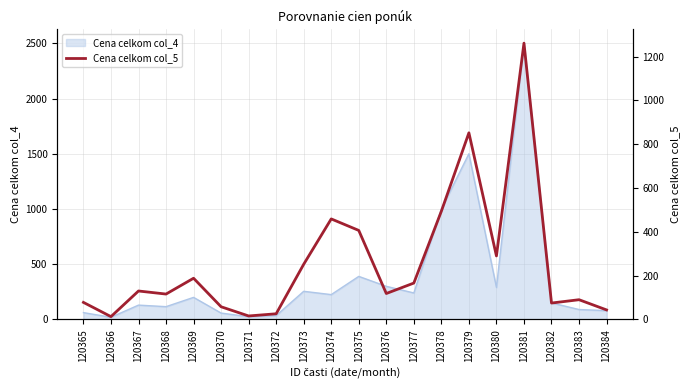

Read the value at 120370.

58.0